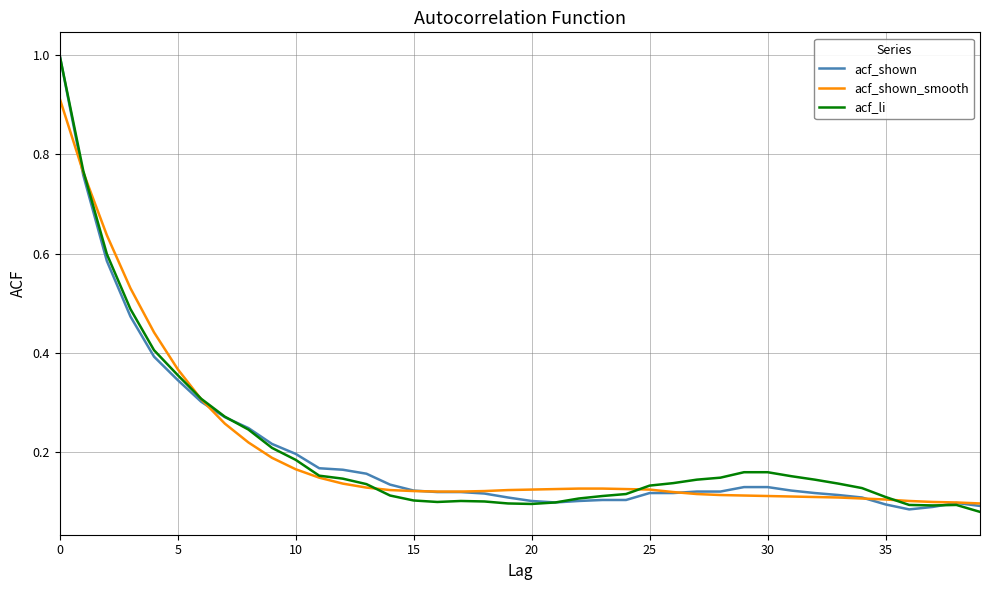

What is the greatest value displayed?

1.0